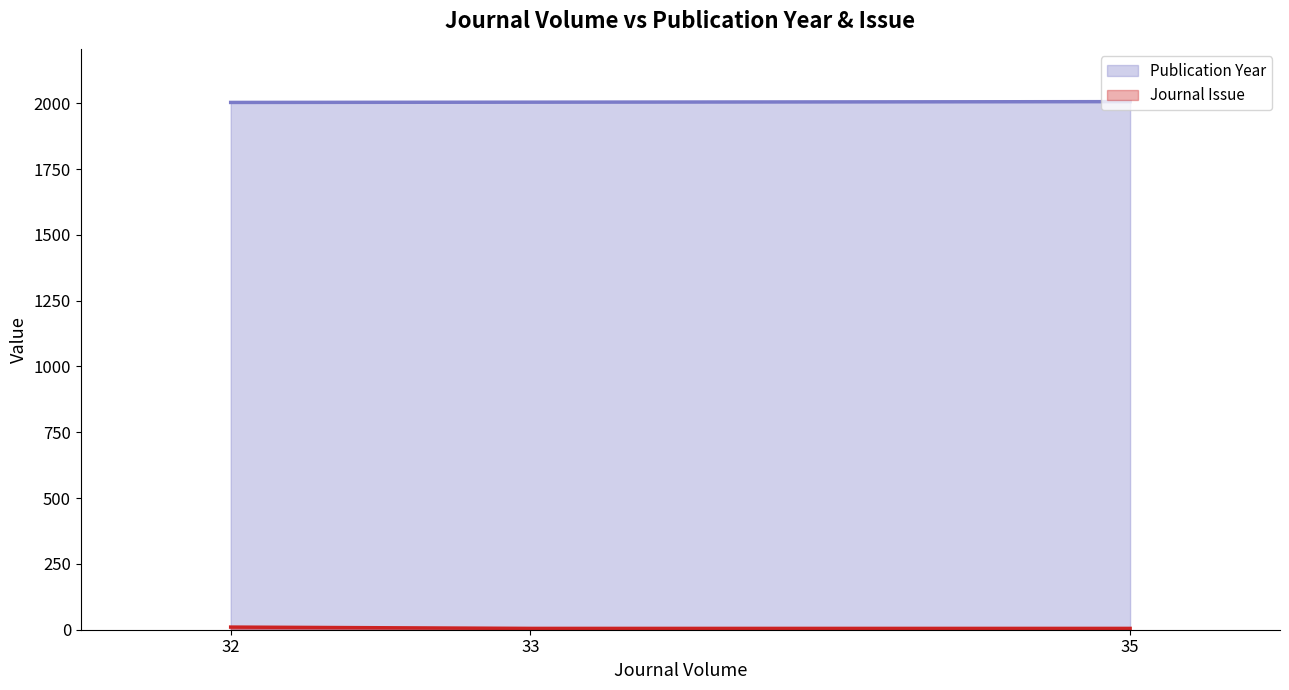

At how many categories does at least one series exceed 478?

3